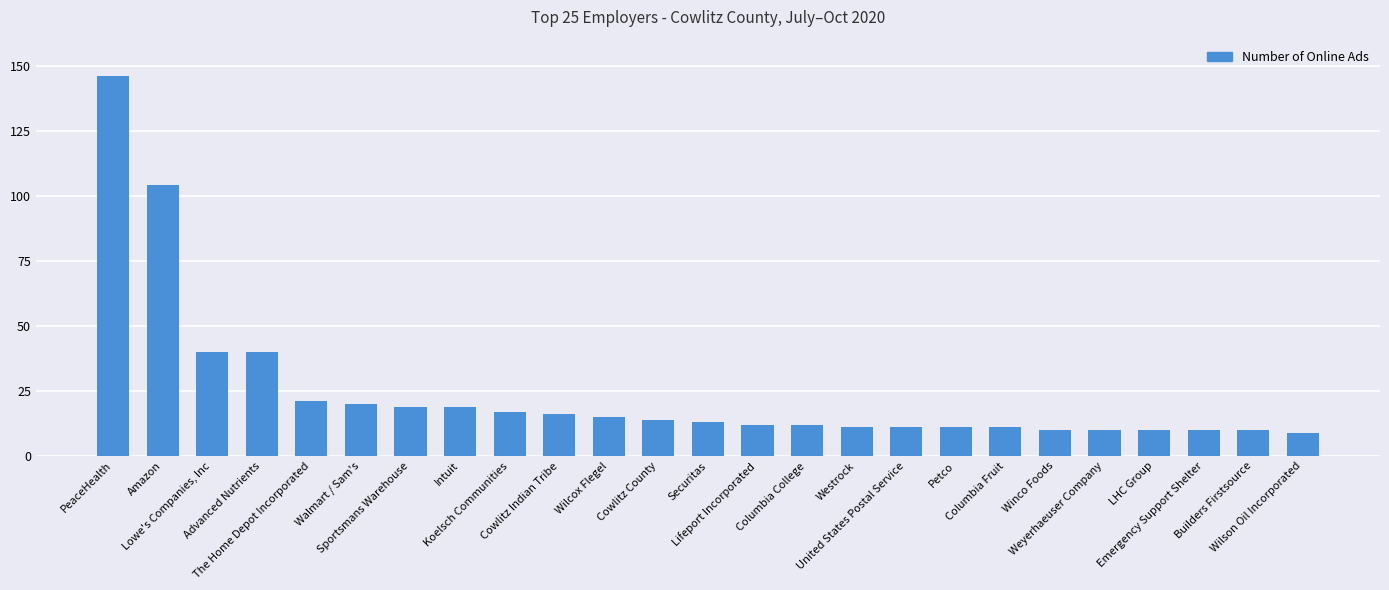

Reading right to left, transcribe all the data shown in this chart.

Wilson Oil Incorporated=9	Builders Firstsource=10	Emergency Support Shelter=10	LHC Group=10	Weyerhaeuser Company=10	Winco Foods=10	Columbia Fruit=11	Petco=11	United States Postal Service=11	Westrock=11	Columbia College=12	Lifeport Incorporated=12	Securitas=13	Cowlitz County=14	Wilcox Flegel=15	Cowlitz Indian Tribe=16	Koelsch Communities=17	Intuit=19	Sportsmans Warehouse=19	Walmart / Sam's=20	The Home Depot Incorporated=21	Advanced Nutrients=40	Lowe's Companies, Inc=40	Amazon=104	PeaceHealth=146